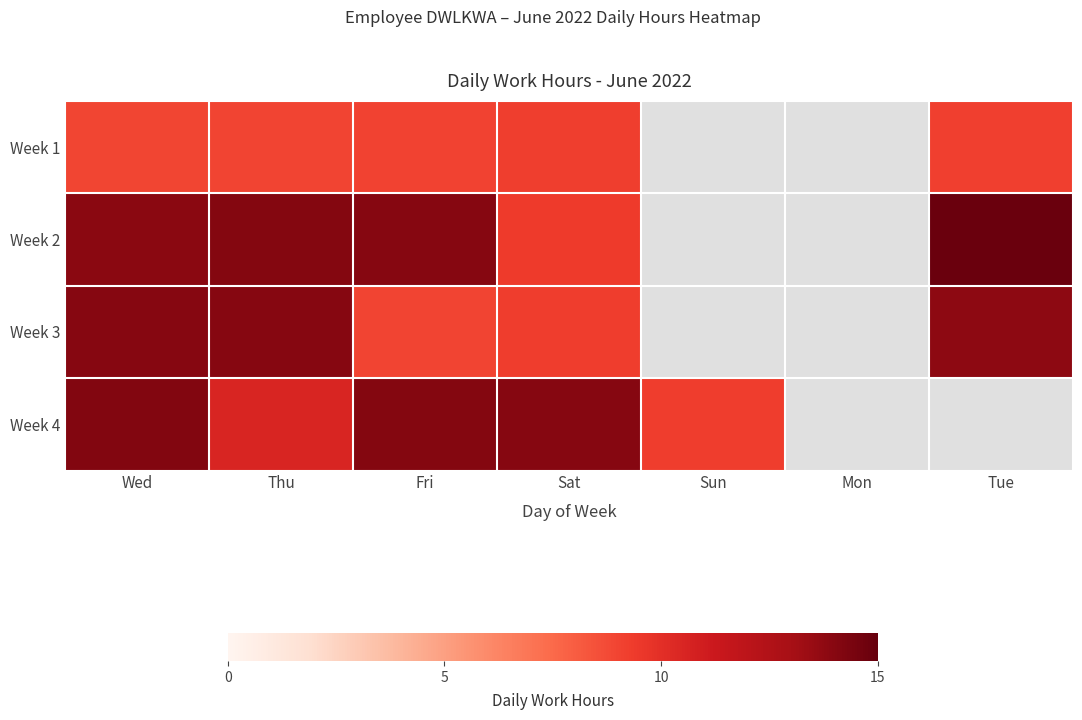

True or false: Week 1 has a value of 13.0 at Thu.

False